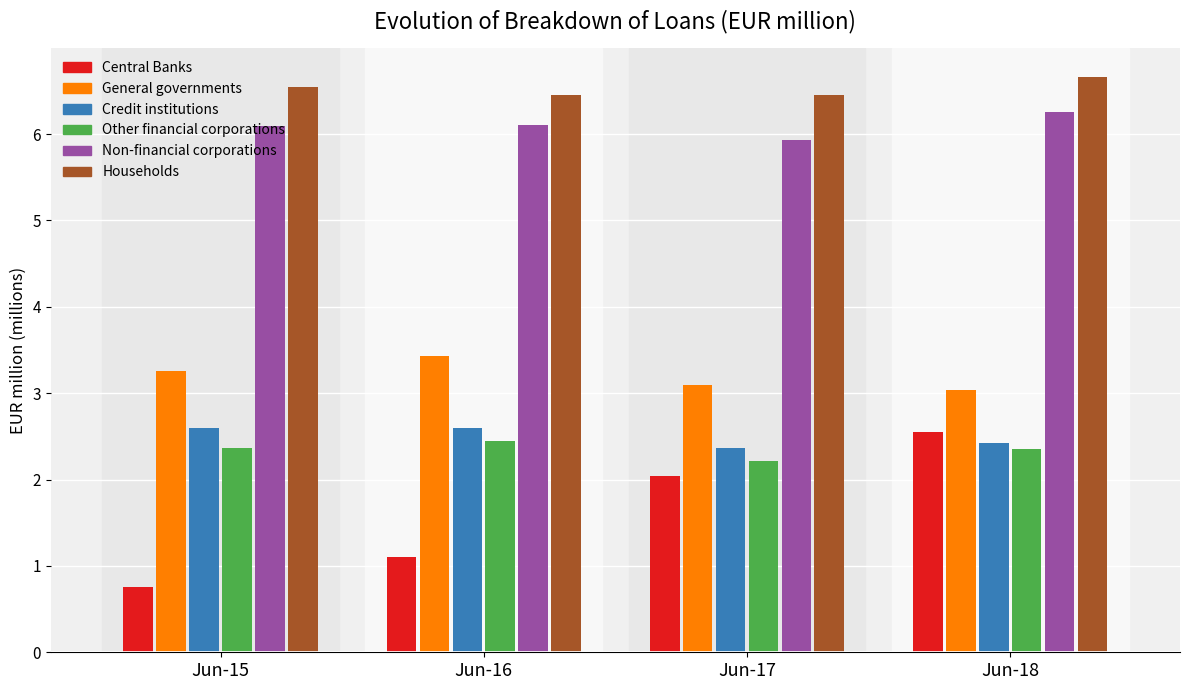

What is the difference between the Central Banks values at Jun-18 and Jun-16?

1.5